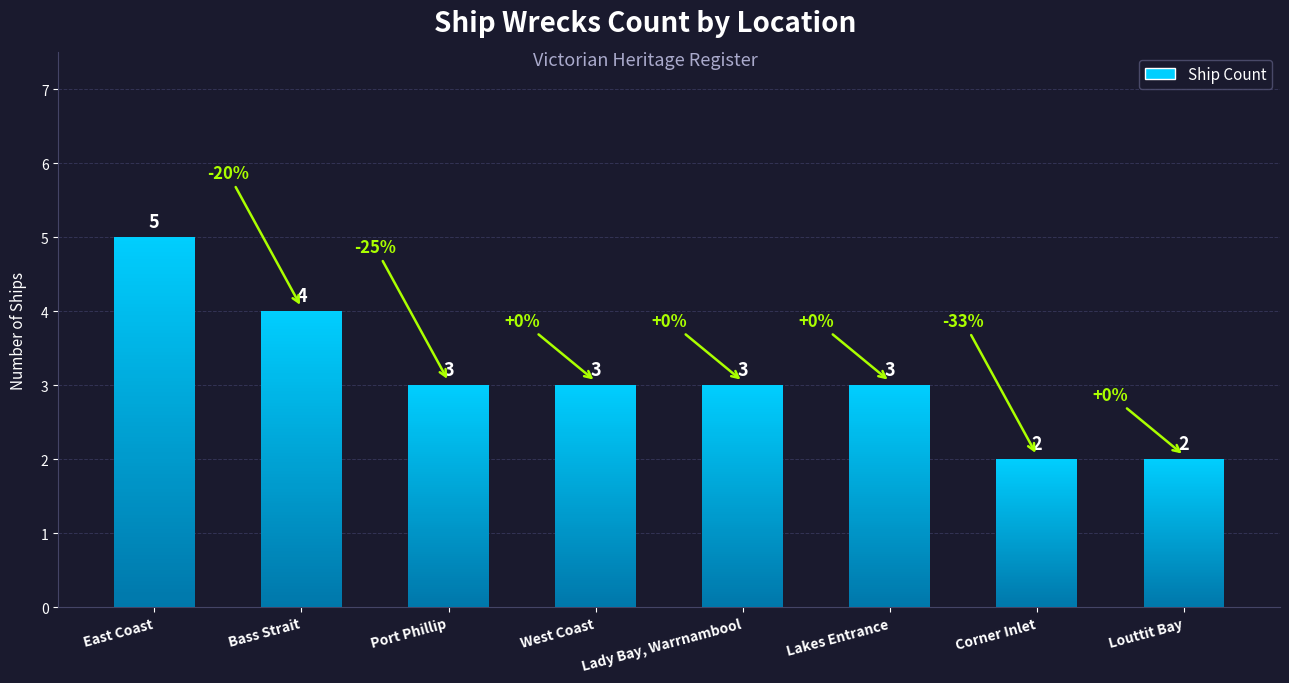

Reading left to right, what are all the values shown in this chart?

5	4	3	3	3	3	2	2